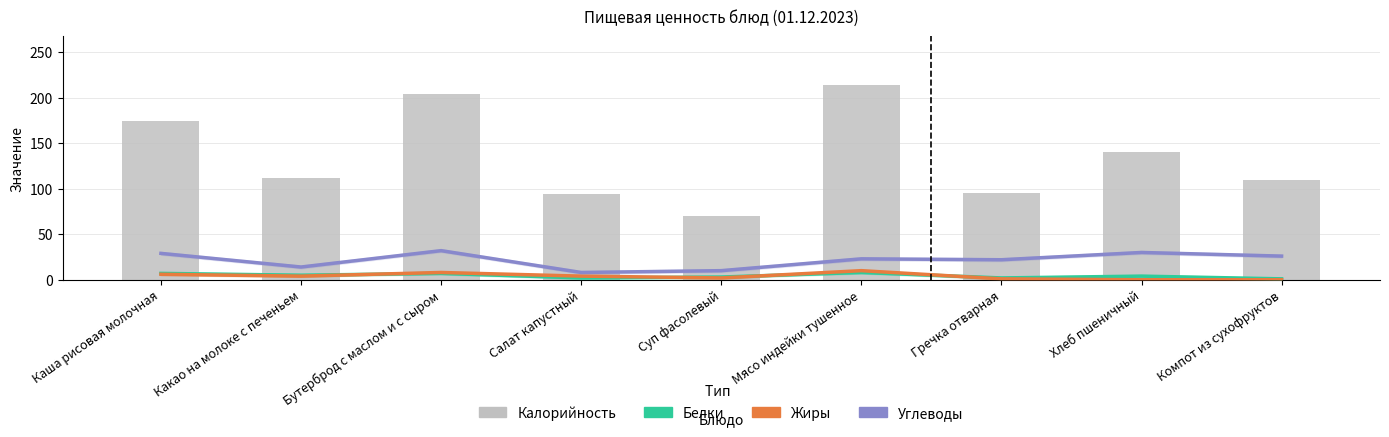

At how many categories does at least one series exceed 155?

3